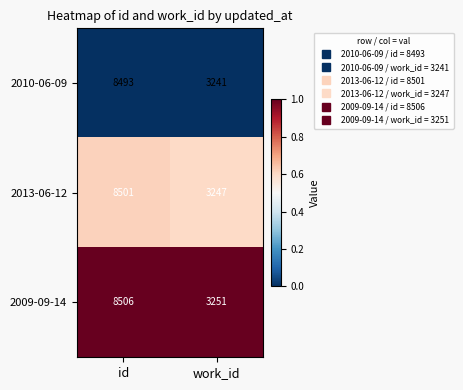

List the series in order of their overall mean, highest first.

2009-09-14, 2013-06-12, 2010-06-09